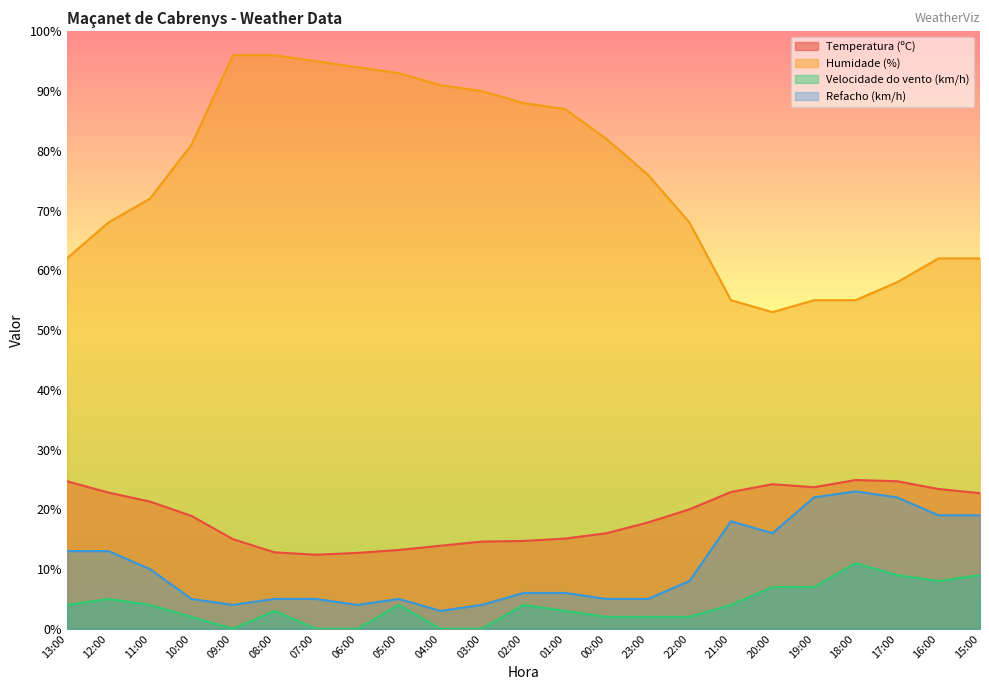

Reading left to right, extract all data points from this chart.

Temperatura (ºC): 13:00=24.7	12:00=22.8	11:00=21.3	10:00=18.9	09:00=15.0	08:00=12.8	07:00=12.4	06:00=12.7	05:00=13.2	04:00=13.9	03:00=14.6	02:00=14.7	01:00=15.1	00:00=16.0	23:00=17.8	22:00=20.0	21:00=22.9	20:00=24.2	19:00=23.7	18:00=24.9	17:00=24.7	16:00=23.4	15:00=22.7
Humidade (%): 13:00=62.0	12:00=68.0	11:00=72.0	10:00=81.0	09:00=96.0	08:00=96.0	07:00=95.0	06:00=94.0	05:00=93.0	04:00=91.0	03:00=90.0	02:00=88.0	01:00=87.0	00:00=82.0	23:00=76.0	22:00=68.0	21:00=55.0	20:00=53.0	19:00=55.0	18:00=55.0	17:00=58.0	16:00=62.0	15:00=62.0
Velocidade do vento (km/h): 13:00=4.0	12:00=5.0	11:00=4.0	10:00=2.0	09:00=0.0	08:00=3.0	07:00=0.0	06:00=0.0	05:00=4.0	04:00=0.0	03:00=0.0	02:00=4.0	01:00=3.0	00:00=2.0	23:00=2.0	22:00=2.0	21:00=4.0	20:00=7.0	19:00=7.0	18:00=11.0	17:00=9.0	16:00=8.0	15:00=9.0
Refacho (km/h): 13:00=13.0	12:00=13.0	11:00=10.0	10:00=5.0	09:00=4.0	08:00=5.0	07:00=5.0	06:00=4.0	05:00=5.0	04:00=3.0	03:00=4.0	02:00=6.0	01:00=6.0	00:00=5.0	23:00=5.0	22:00=8.0	21:00=18.0	20:00=16.0	19:00=22.0	18:00=23.0	17:00=22.0	16:00=19.0	15:00=19.0